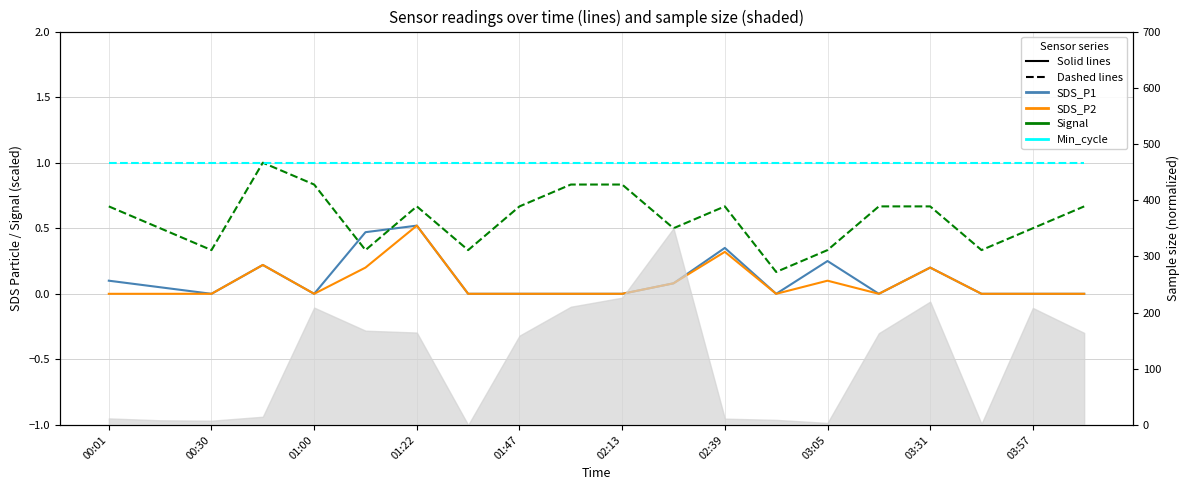

At which label is SDS_P2 closest to 0?

00:01